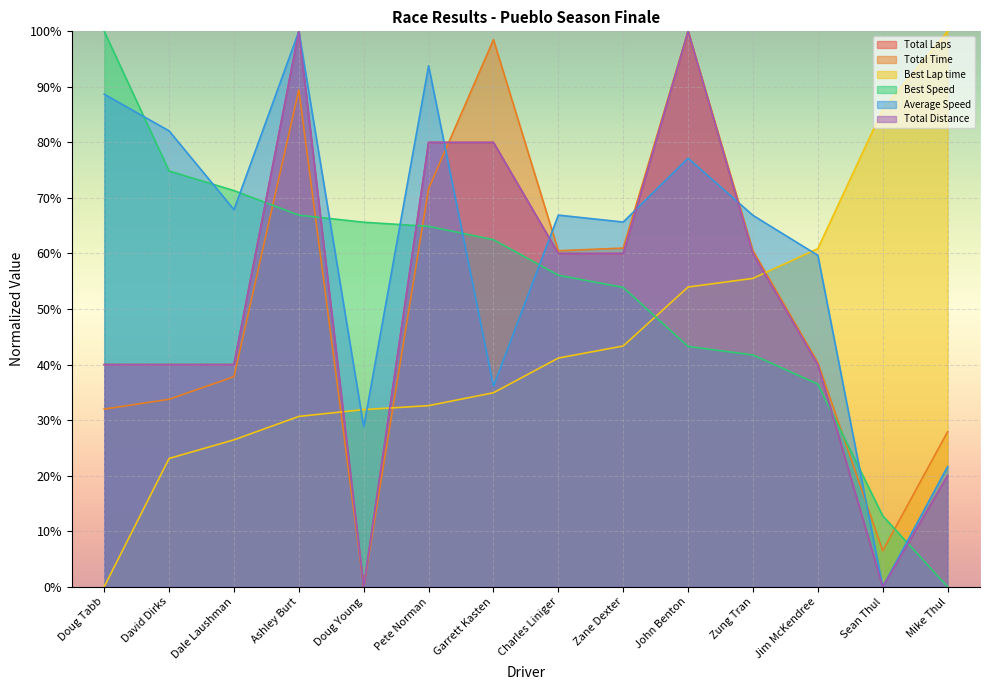

True or false: Total Laps and Total Distance intersect in this chart.

False